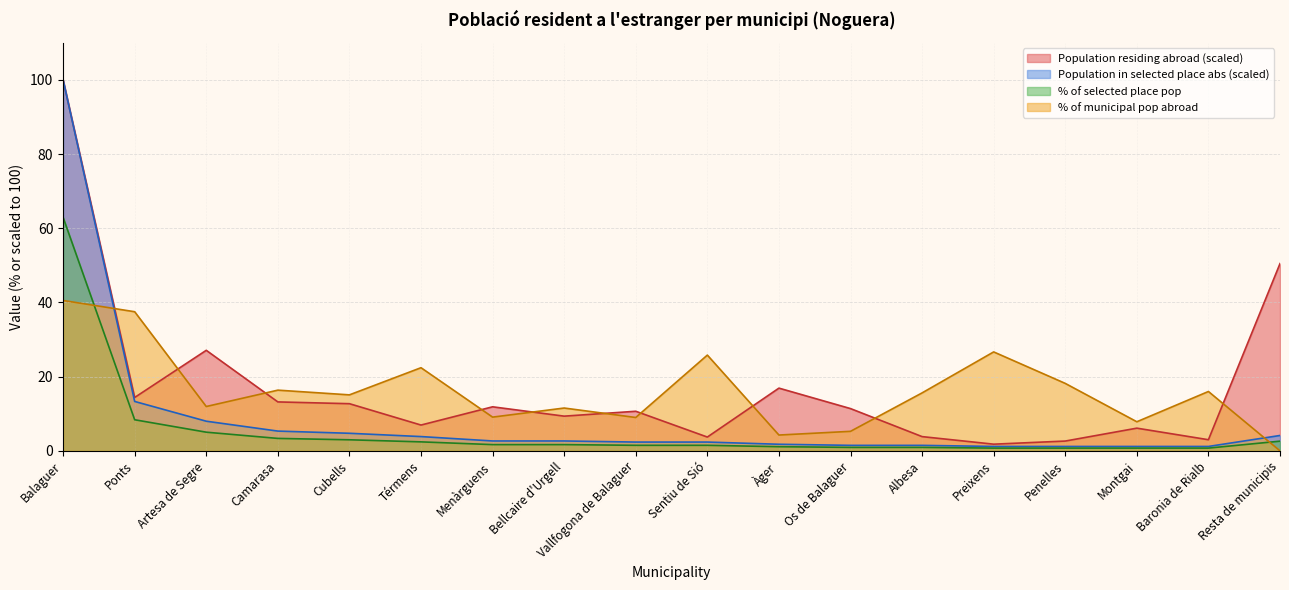

What is the difference between the highest and lowest values at Menàrguens?

10.2